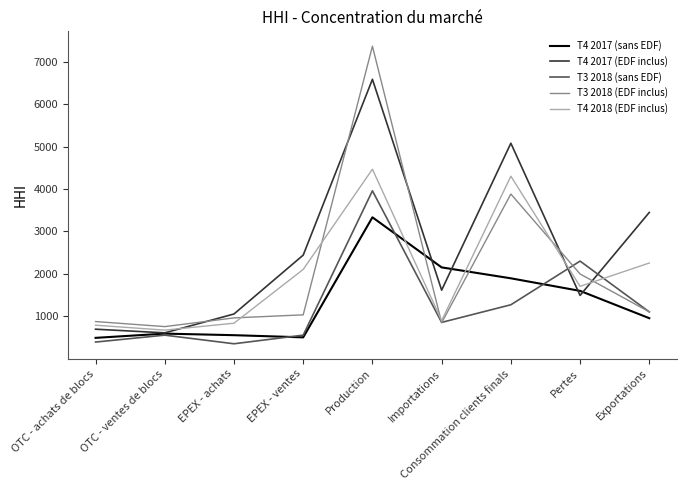

Which series ends up on top after the final intersection of T4 2017 (sans EDF) and T3 2018 (EDF inclus)?

T3 2018 (EDF inclus)